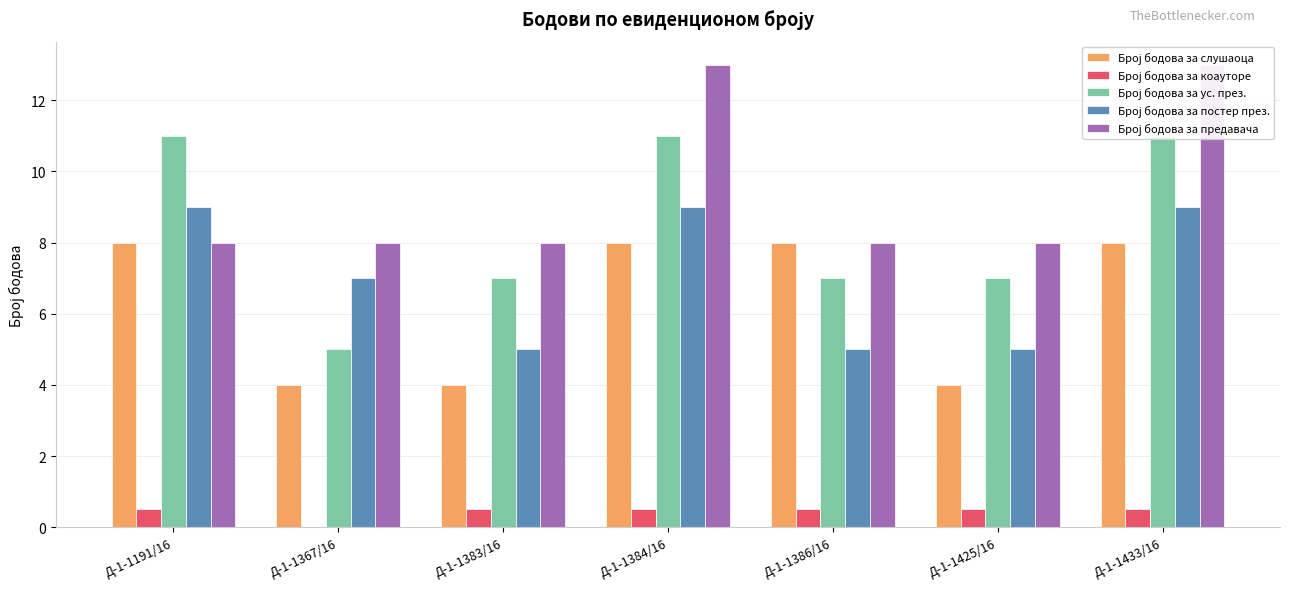

How many values in the Број бодова за постер през. series are below 7?

3